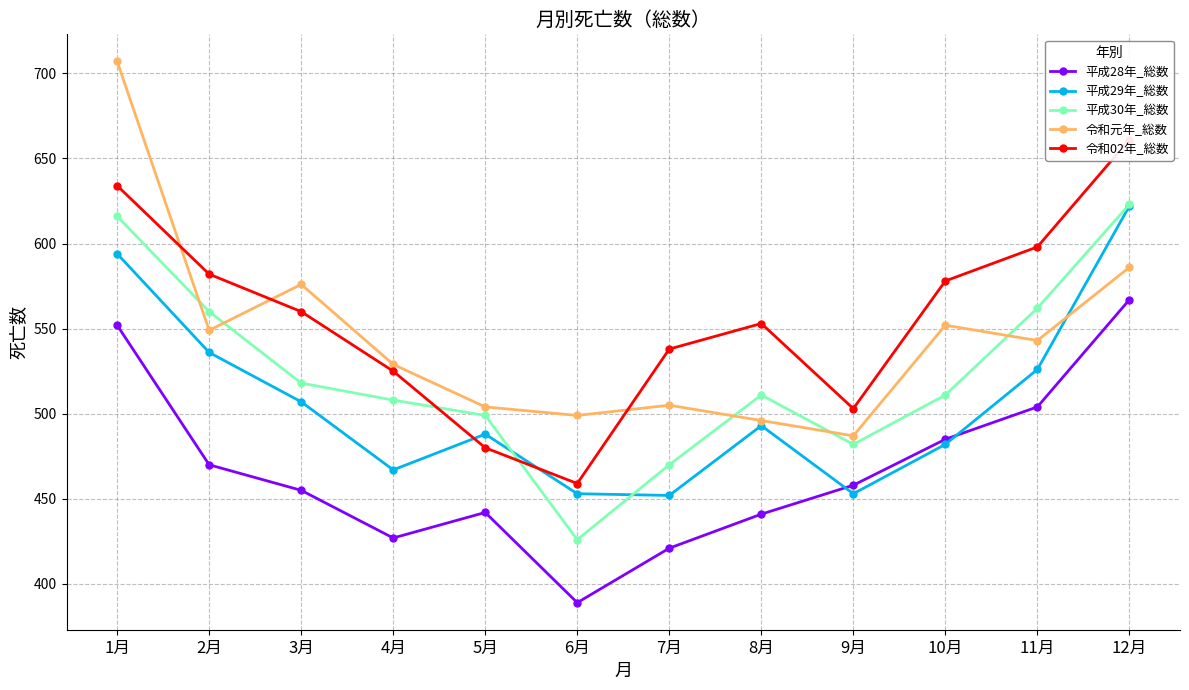

What is the value of the 平成30年_総数 point at the 1st from the left?

616